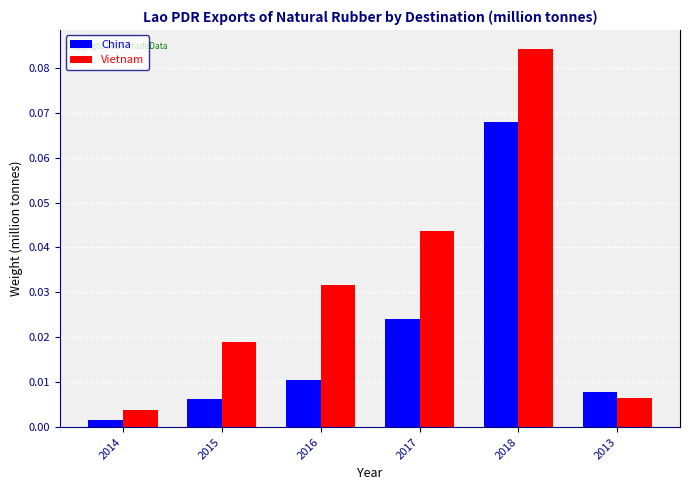

Are the bars horizontal?

No